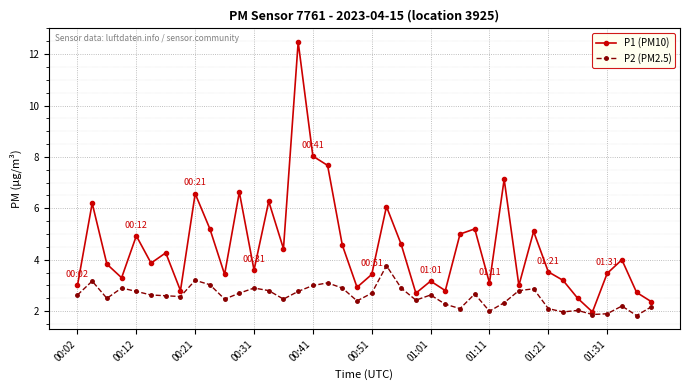

What is the minimum value shown in the chart?

1.8